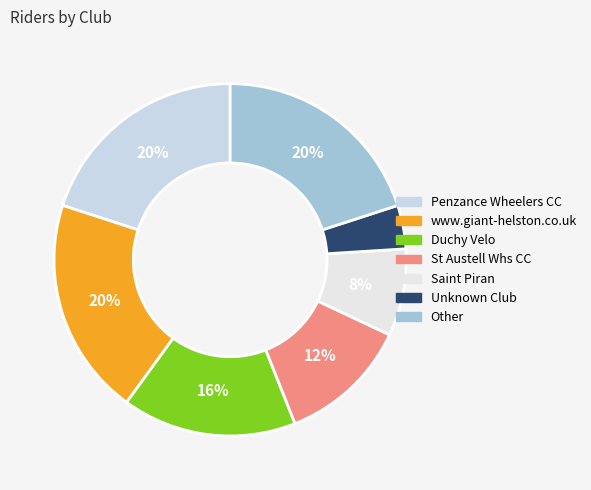

To the nearest percent, what is the difference between the largest and smallest slice percentages?

16%